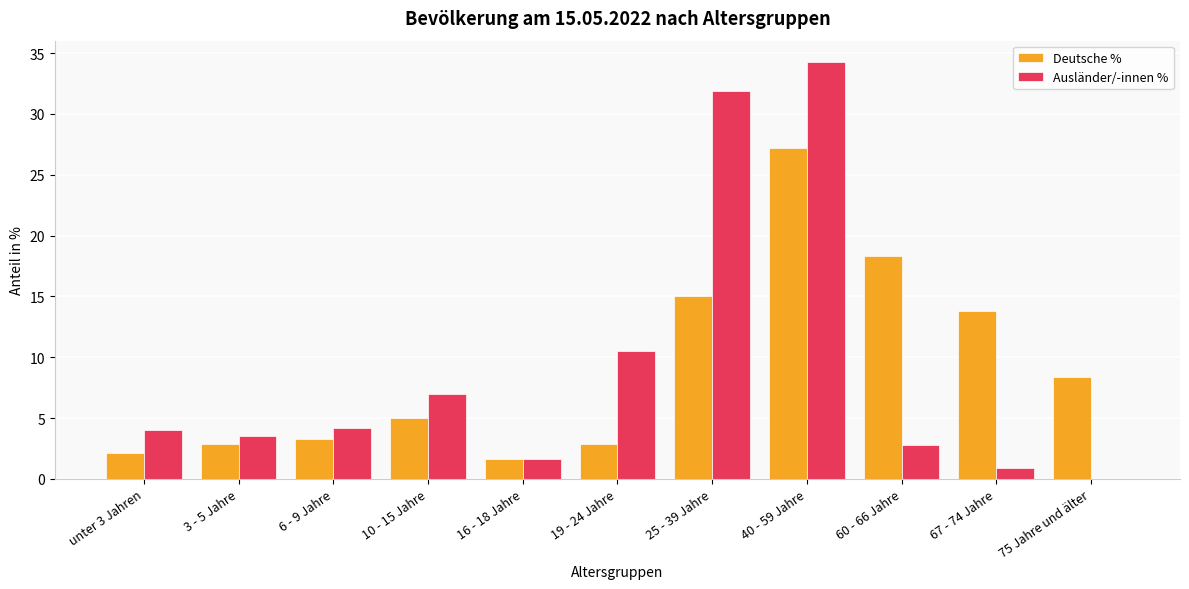

Reading right to left, transcribe all the data shown in this chart.

Deutsche %: 75 Jahre und älter=8.4	67 - 74 Jahre=13.8	60 - 66 Jahre=18.3	40 - 59 Jahre=27.2	25 - 39 Jahre=15.0	19 - 24 Jahre=2.9	16 - 18 Jahre=1.6	10 - 15 Jahre=5.0	6 - 9 Jahre=3.3	3 - 5 Jahre=2.9	unter 3 Jahren=2.1
Ausländer/-innen %: 75 Jahre und älter=0.0	67 - 74 Jahre=0.9	60 - 66 Jahre=2.8	40 - 59 Jahre=34.3	25 - 39 Jahre=31.9	19 - 24 Jahre=10.5	16 - 18 Jahre=1.6	10 - 15 Jahre=7.0	6 - 9 Jahre=4.2	3 - 5 Jahre=3.5	unter 3 Jahren=4.0